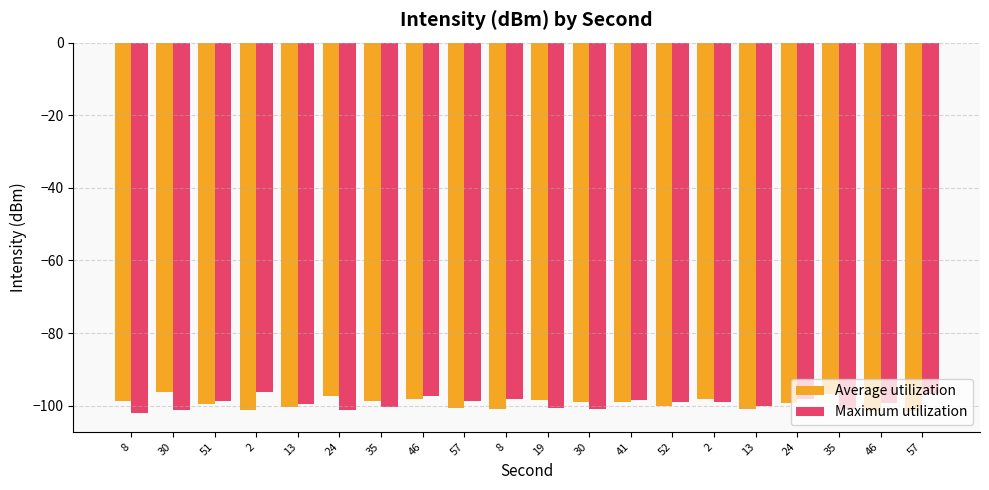

Count the number of categories in the chart.

20